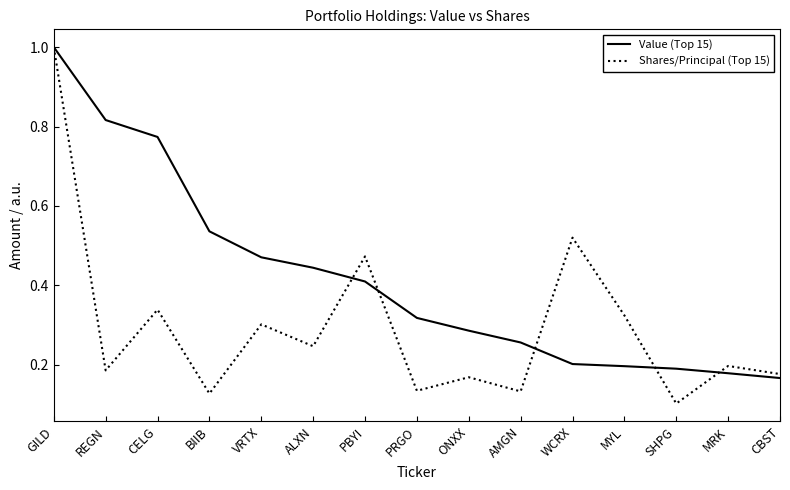

Is it true that Shares/Principal (Top 15) equals 0.1 at BIIB?

True